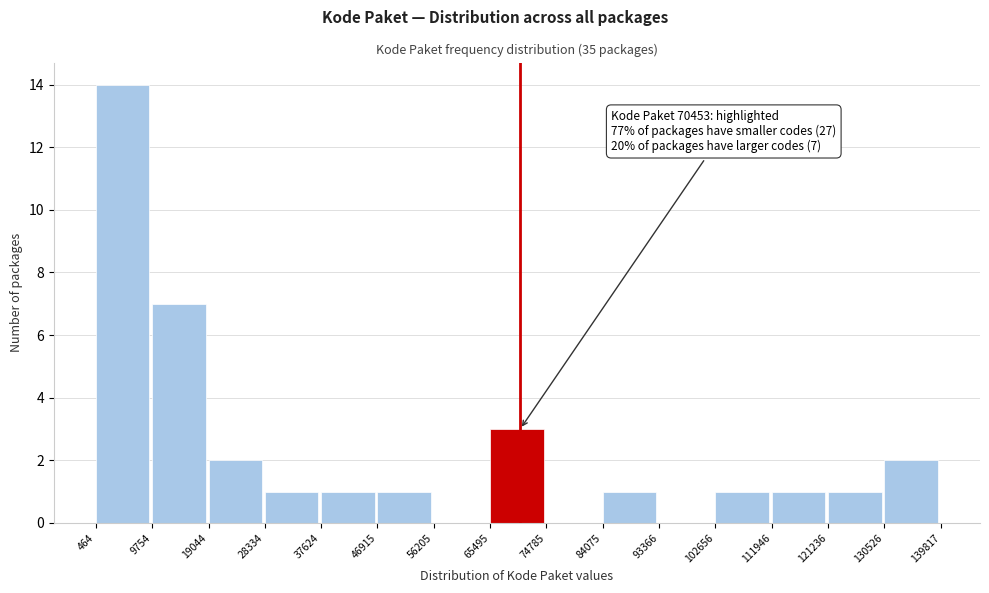

Over which range of the x-axis is the bar tallest?

464 to 9754